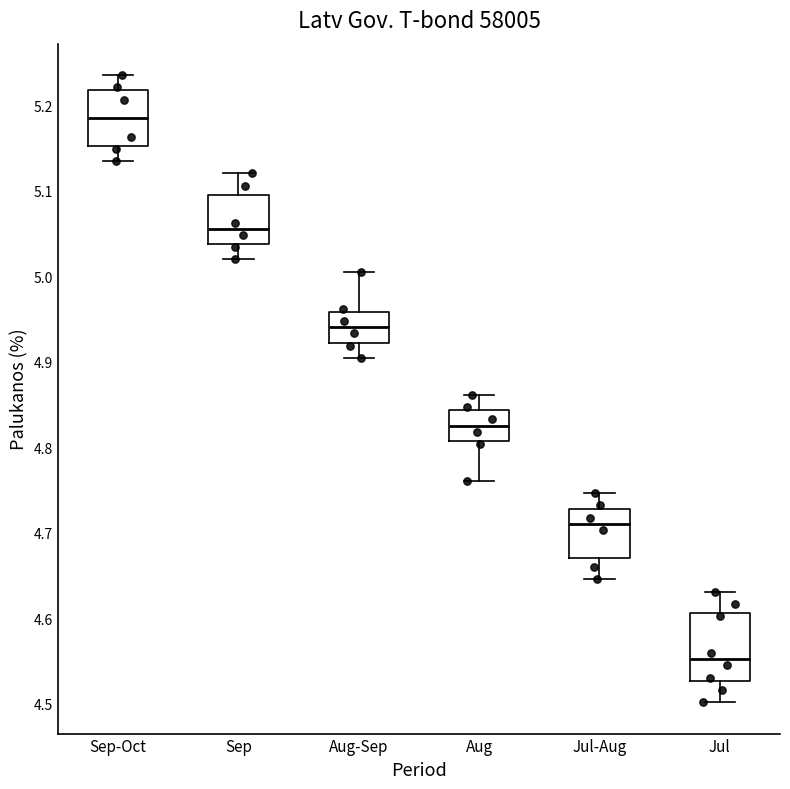

Reading left to right, read every box against the y-axis: the position of its median line, the range the box covers, and the ends of its whiskers. The values are not printed on the chart, so give them approximately, as read against the axis.

Sep-Oct: median 5.19, box 5.15 to 5.22, whiskers 5.13 to 5.24
Sep: median 5.06, box 5.04 to 5.10, whiskers 5.02 to 5.12
Aug-Sep: median 4.94, box 4.92 to 4.96, whiskers 4.90 to 5.01
Aug: median 4.83, box 4.81 to 4.84, whiskers 4.76 to 4.86
Jul-Aug: median 4.71, box 4.67 to 4.73, whiskers 4.65 to 4.75
Jul: median 4.55, box 4.53 to 4.61, whiskers 4.50 to 4.63